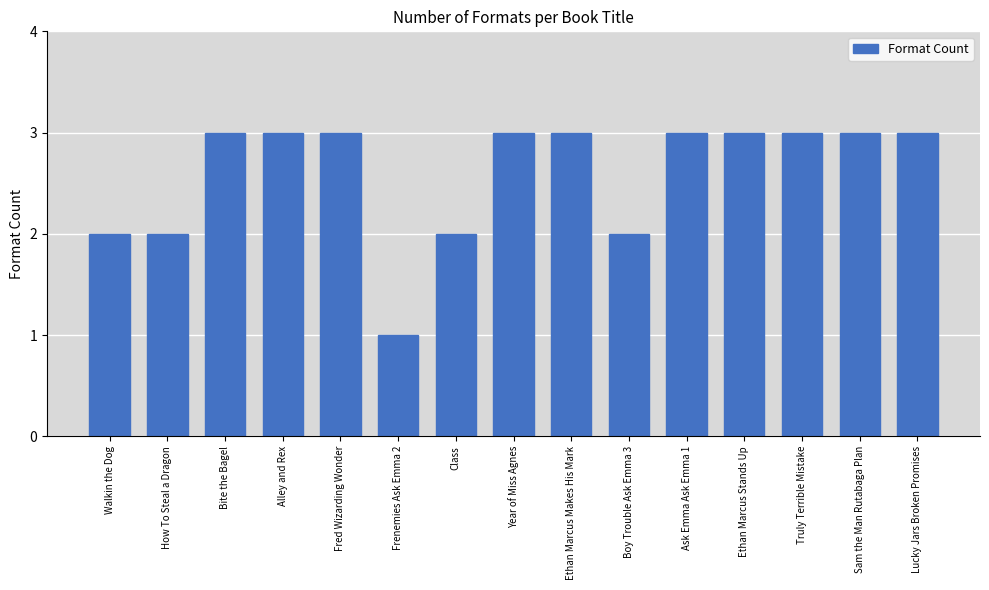

How many bars are there in total?

15